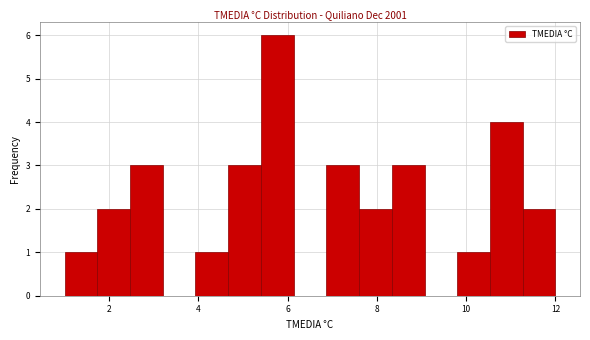

Read against the x-axis, roughly where is the centre of the tallest bar?

5.8